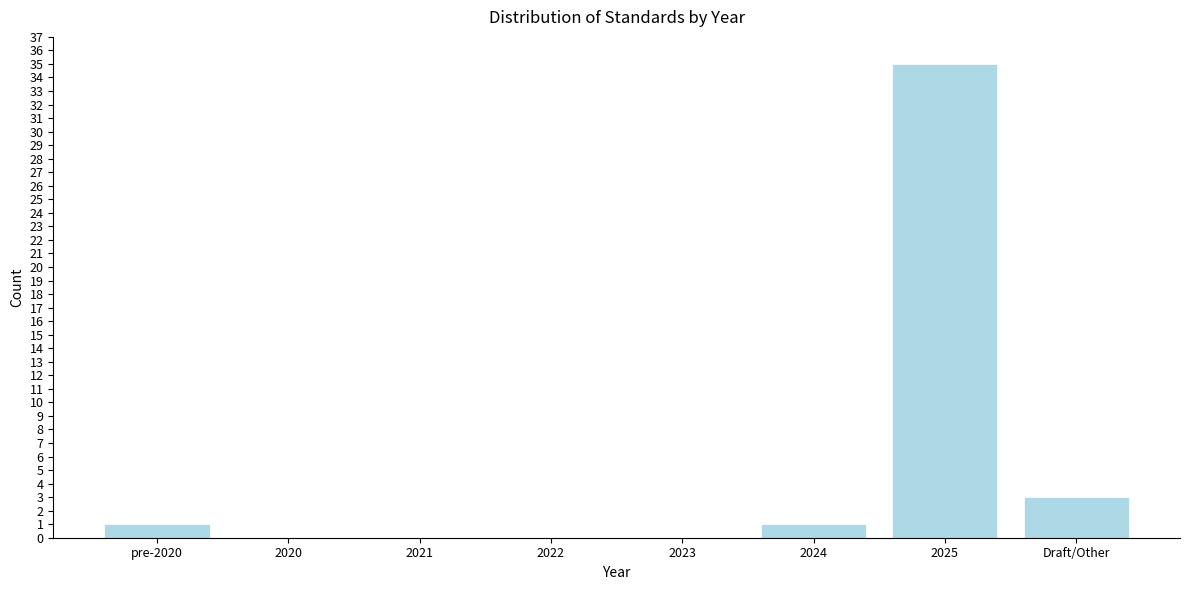

Reading left to right, list all the values displayed in this chart.

pre-2020=1	2020=0	2021=0	2022=0	2023=0	2024=1	2025=35	Draft/Other=3